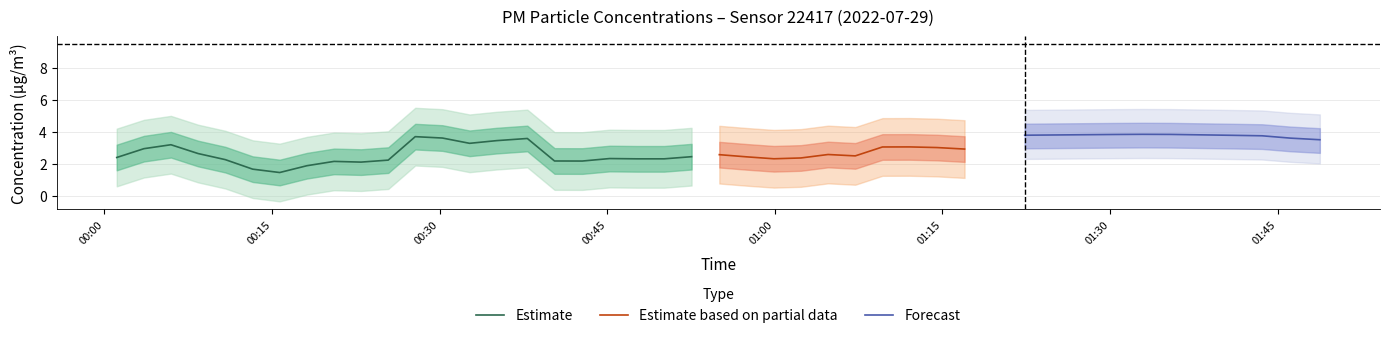

What is the highest value of the Estimate series?

3.7